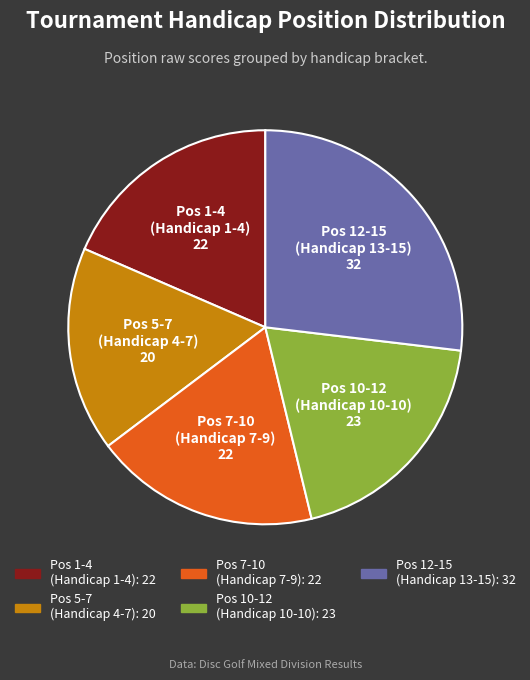

Is there any slice that represents more than half of the pie?

No